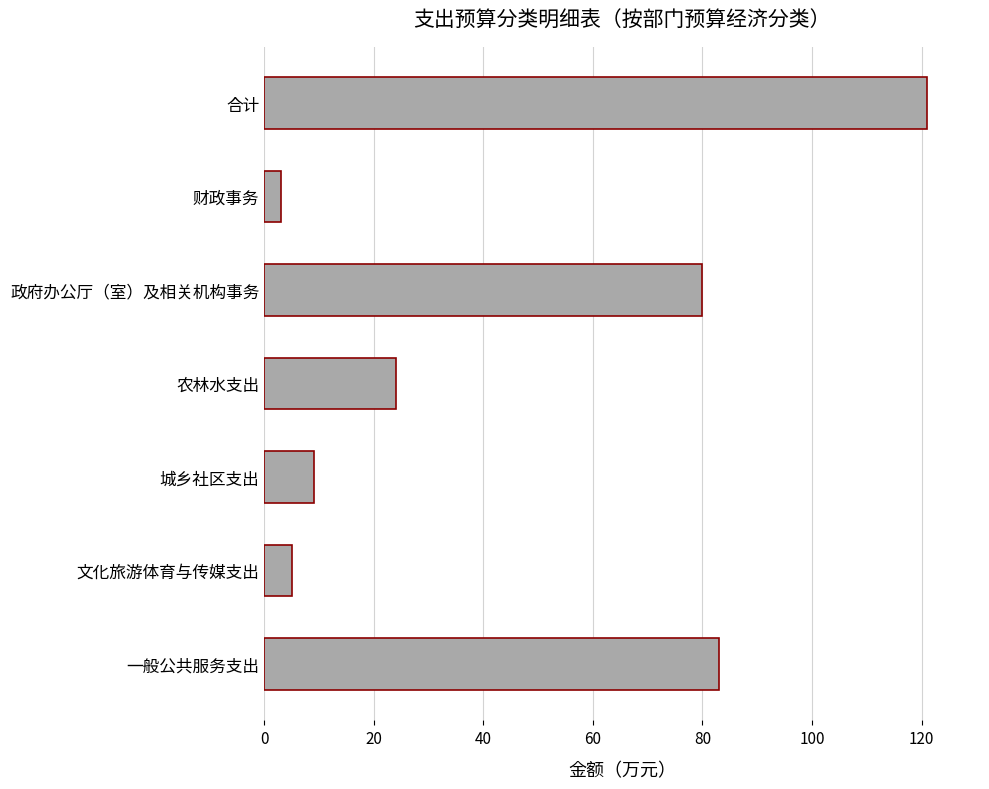

Does the chart contain stacked bars?

No